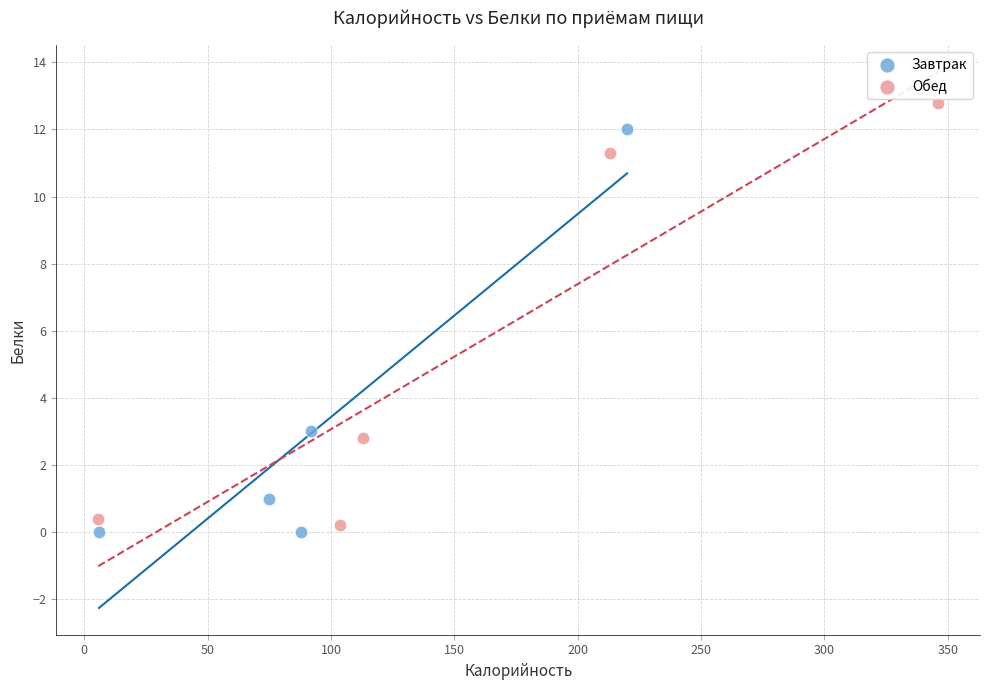

Which series reaches the maximum Y coordinate?

Обед